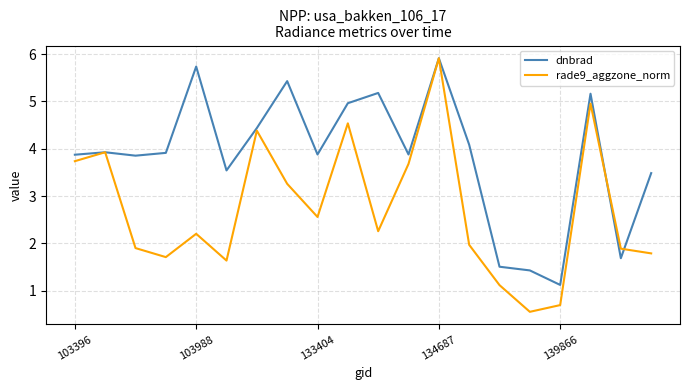

Which series has the widest spread of values?

rade9_aggzone_norm